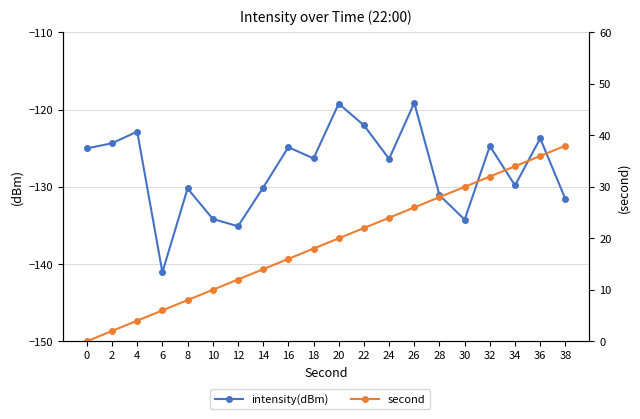

Reading right to left, list all the values displayed in this chart.

intensity(dBm): -131.6	-123.7	-129.8	-124.7	-134.2	-131.1	-119.1	-126.4	-122.0	-119.2	-126.3	-124.9	-130.1	-135.1	-134.2	-130.2	-141.1	-122.8	-124.4	-125.0
second: 38.0	36.0	34.0	32.0	30.0	28.0	26.0	24.0	22.0	20.0	18.0	16.0	14.0	12.0	10.0	8.0	6.0	4.0	2.0	0.0